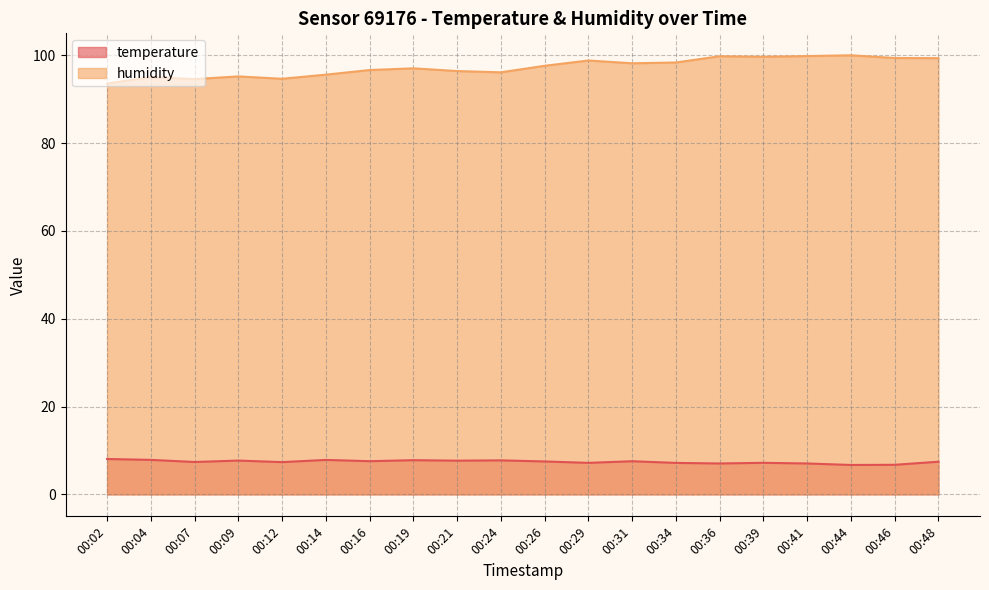

How many interior local peaks does the temperature series have?

6